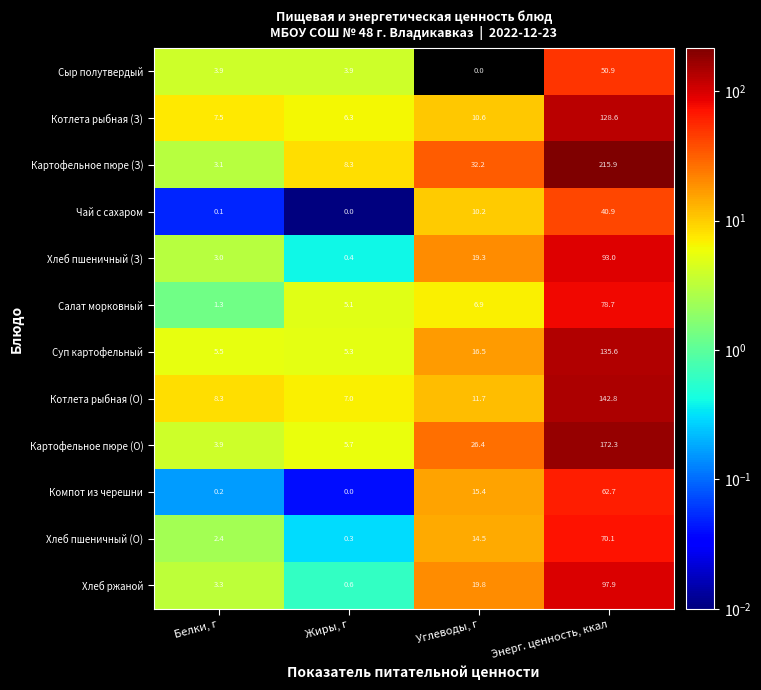

Which series has the largest total across all categories?

Картофельное пюре (З)